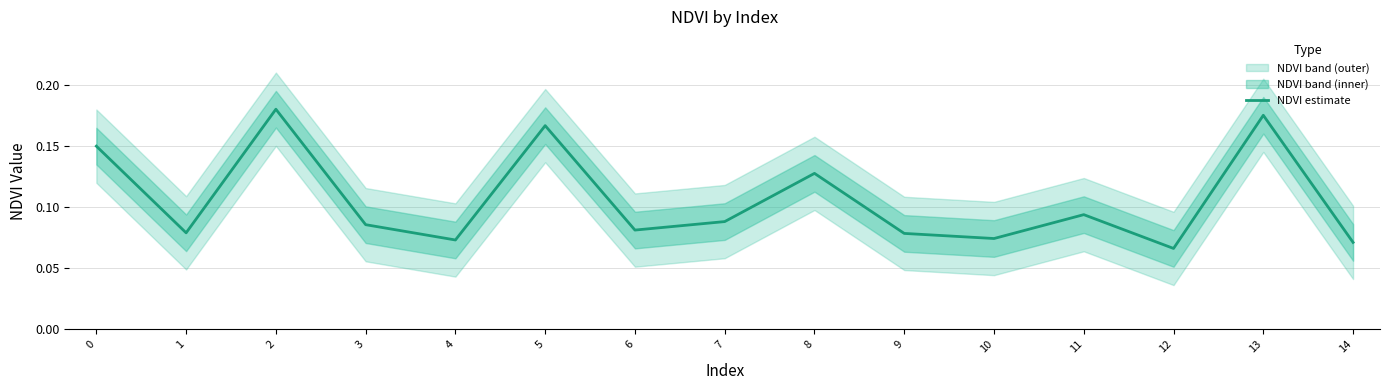

Where is the data nearest to the value 0?

12